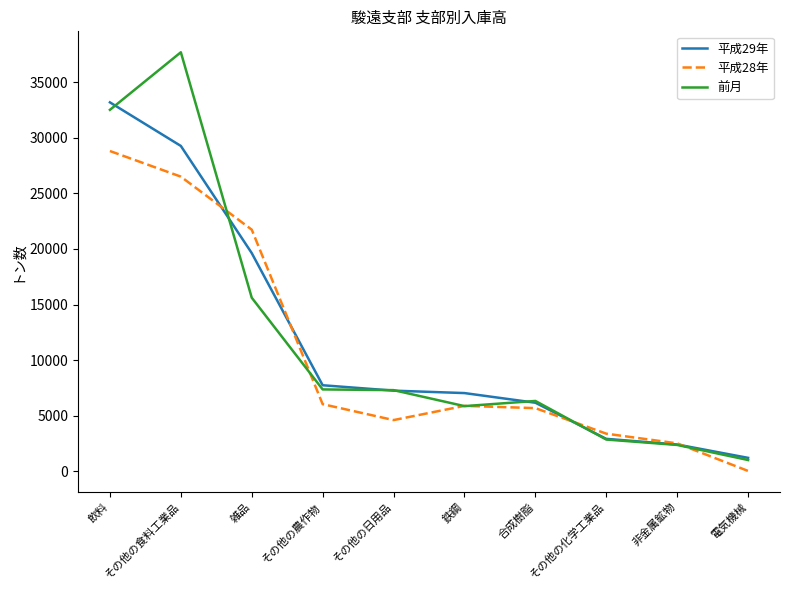

Which label corresponds to the smallest value in the chart?

電気機械